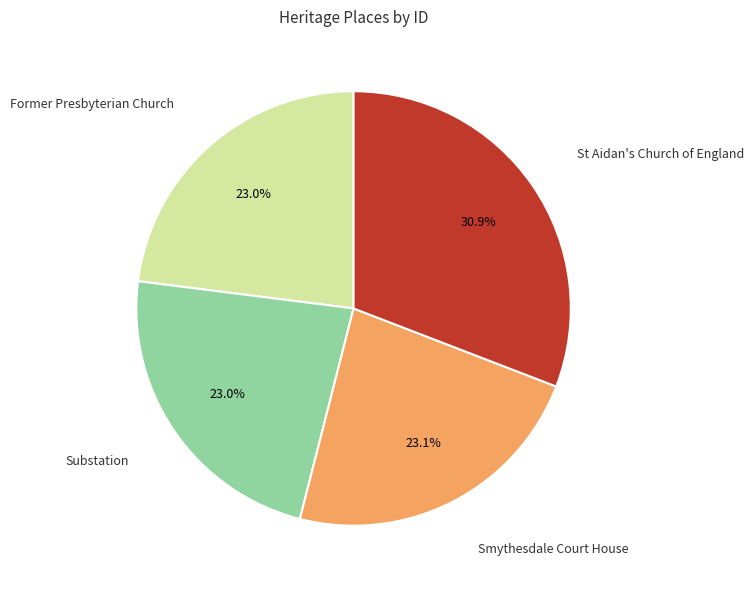

Which category has the biggest portion of the pie?

St Aidan's Church of England